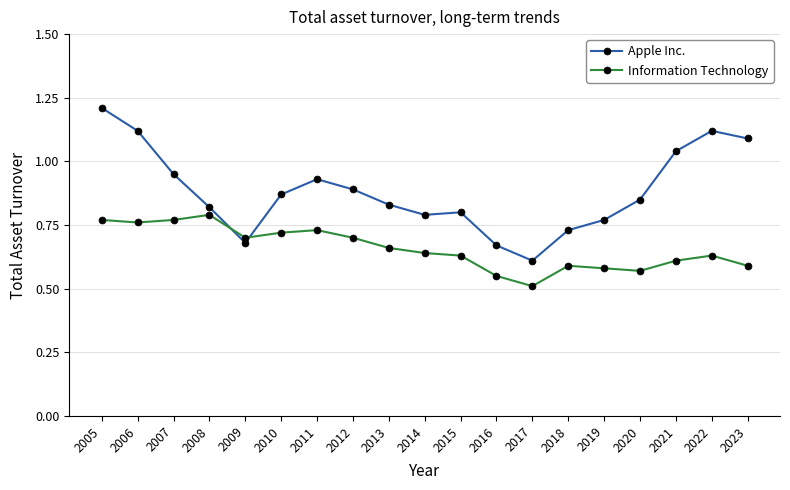

At which category does the chart reach its peak across all series?

2005